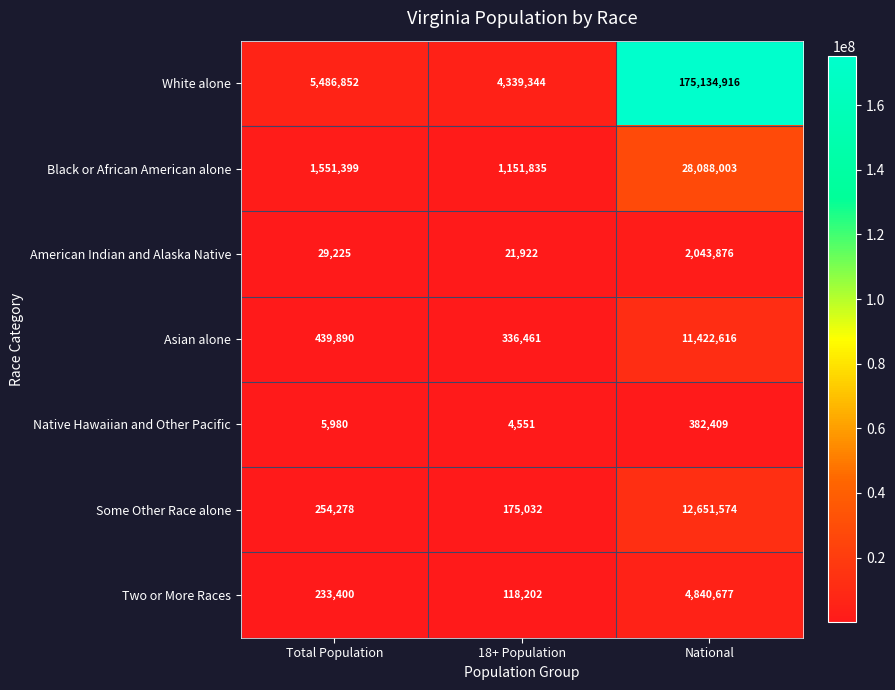

Reading left to right, transcribe all the data shown in this chart.

White alone: 5486852	4339344	175134916
Black or African American alone: 1551399	1151835	28088003
American Indian and Alaska Native: 29225	21922	2043876
Asian alone: 439890	336461	11422616
Native Hawaiian and Other Pacific: 5980	4551	382409
Some Other Race alone: 254278	175032	12651574
Two or More Races: 233400	118202	4840677